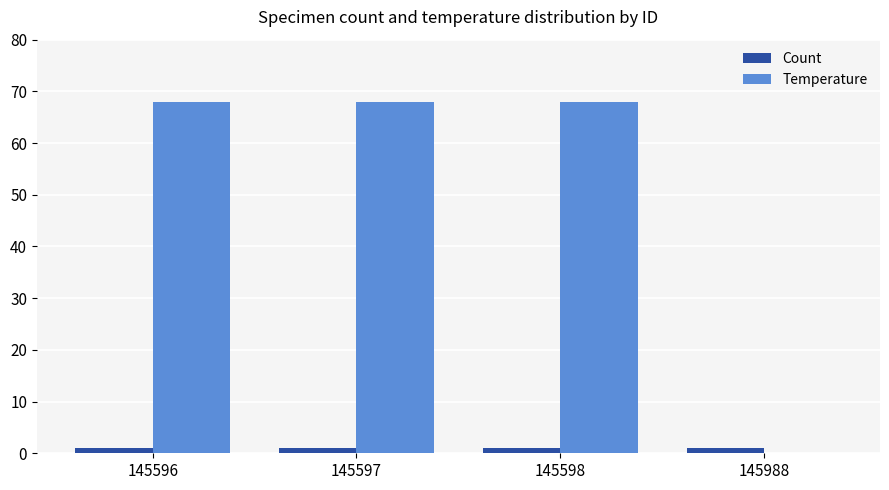

The Temperature series shows 41 at 145597. True or false?

False